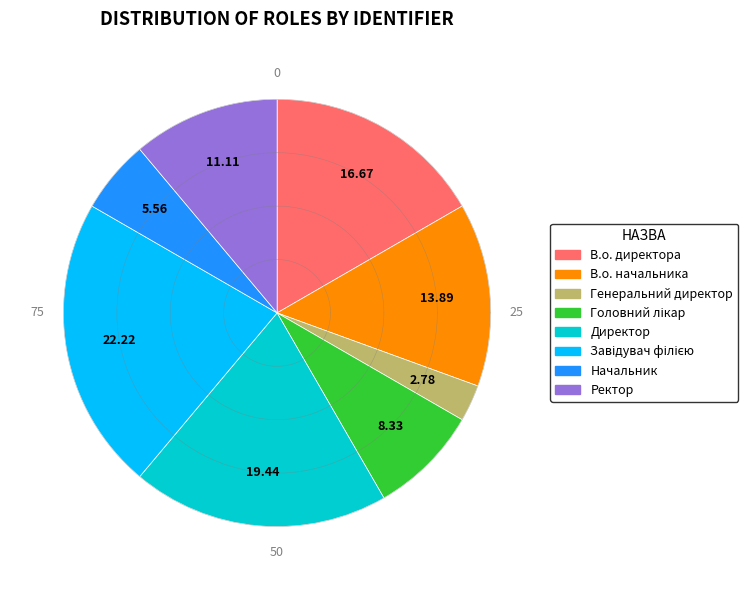

Is В.о. директора the majority of the pie?

No